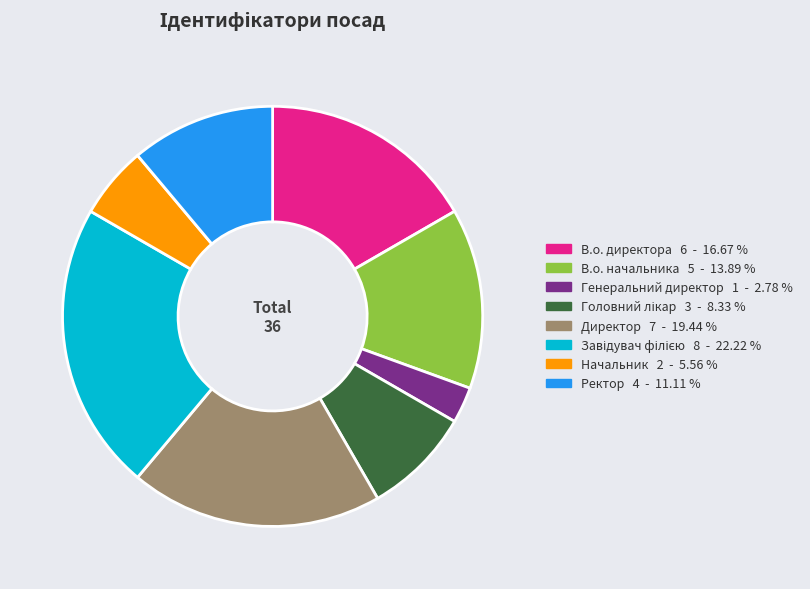

Count the number of slices in the pie.

8